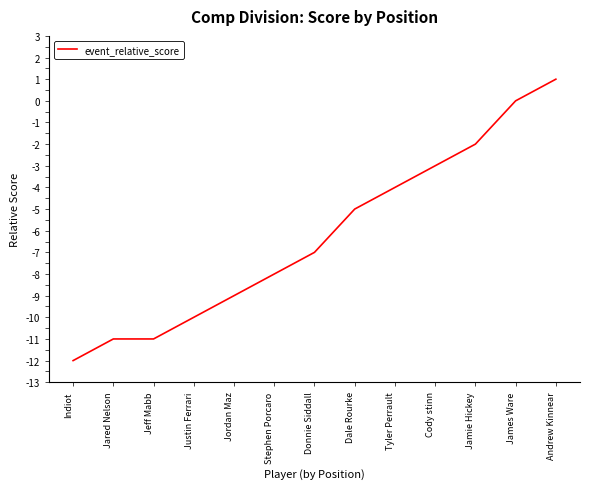

Is it true that the value at Donnie Siddall is -3?

False